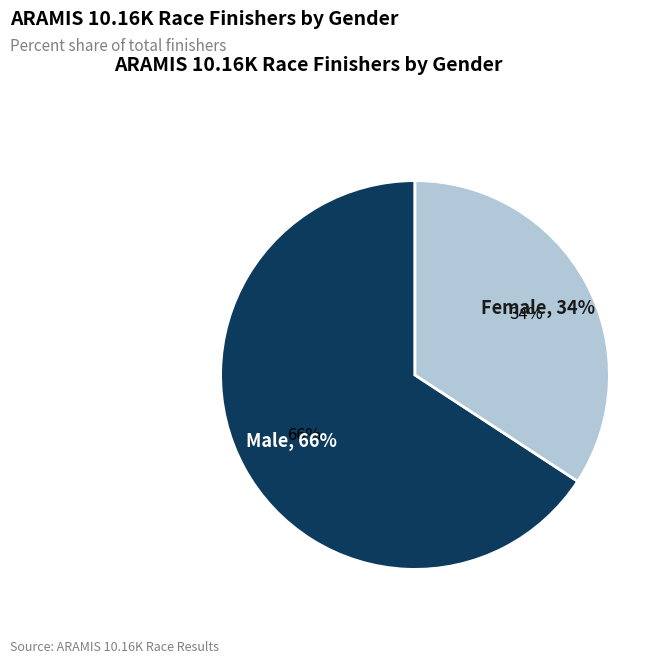

Is there any slice that represents more than half of the pie?

Yes